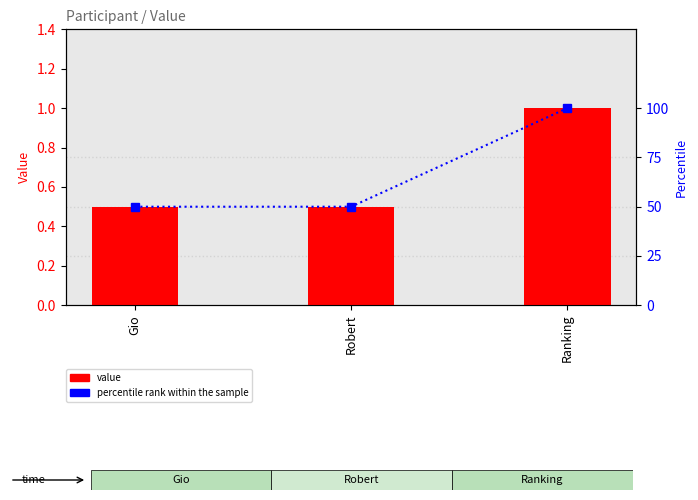

Which has a higher value, Ranking or Robert?

Ranking